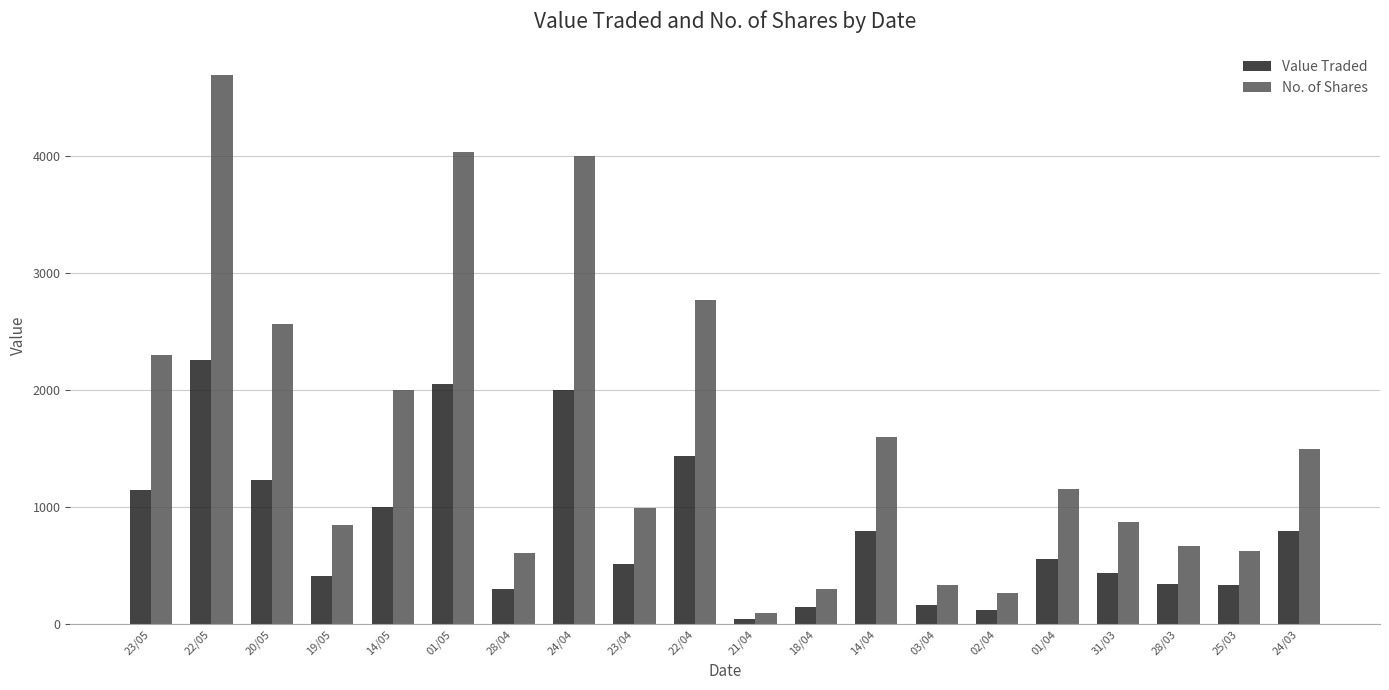

What is the difference between the No. of Shares values at 21/04 and 02/04?

165